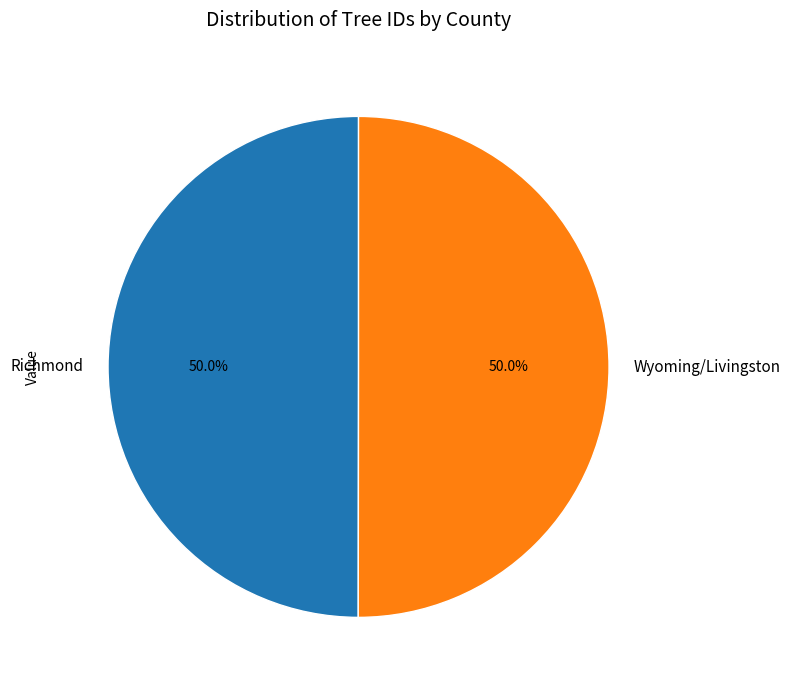

How many slices are in this pie chart?

2